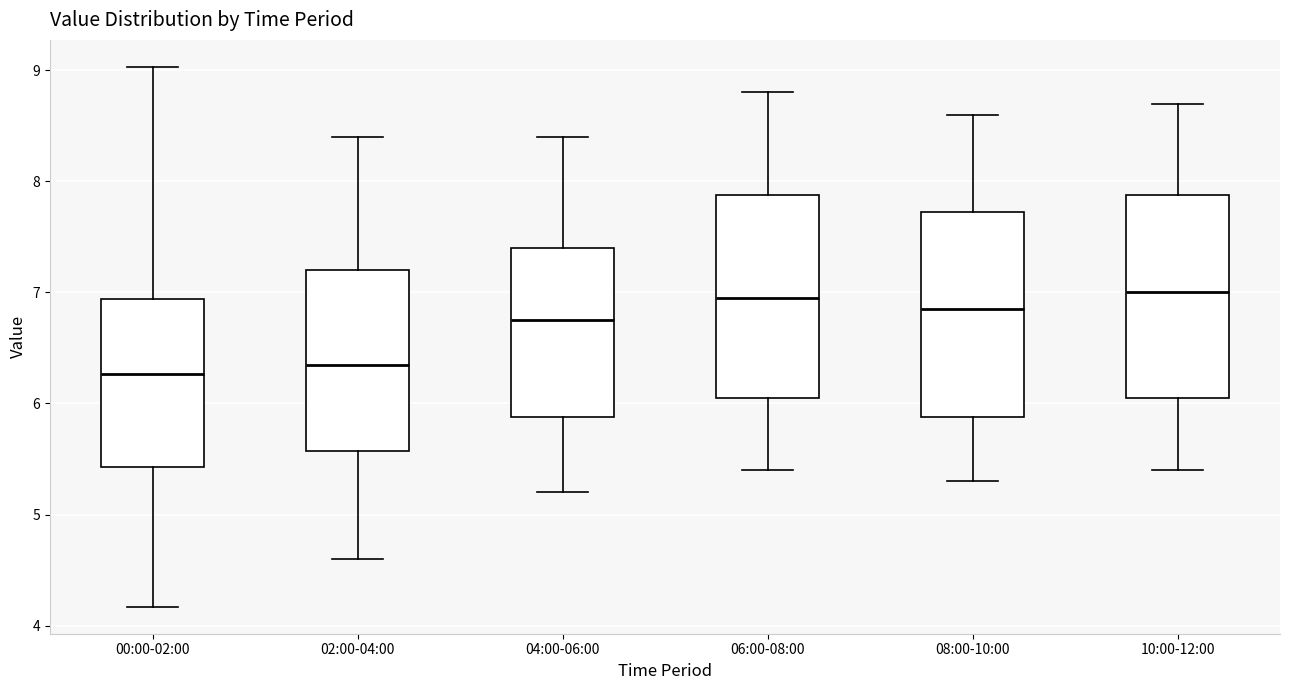

Reading left to right, transcribe this box plot: for each box, give where its median line is, the range the box spans, and where its two whiskers end, as read against the y-axis. The values are not printed on the chart, so give them approximately, as read against the axis.

00:00-02:00: median 6.3, box 5.4 to 6.9, whiskers 4.2 to 9.0
02:00-04:00: median 6.4, box 5.6 to 7.2, whiskers 4.6 to 8.4
04:00-06:00: median 6.8, box 5.9 to 7.4, whiskers 5.2 to 8.4
06:00-08:00: median 7.0, box 6.1 to 7.9, whiskers 5.4 to 8.8
08:00-10:00: median 6.9, box 5.9 to 7.7, whiskers 5.3 to 8.6
10:00-12:00: median 7.0, box 6.1 to 7.9, whiskers 5.4 to 8.7